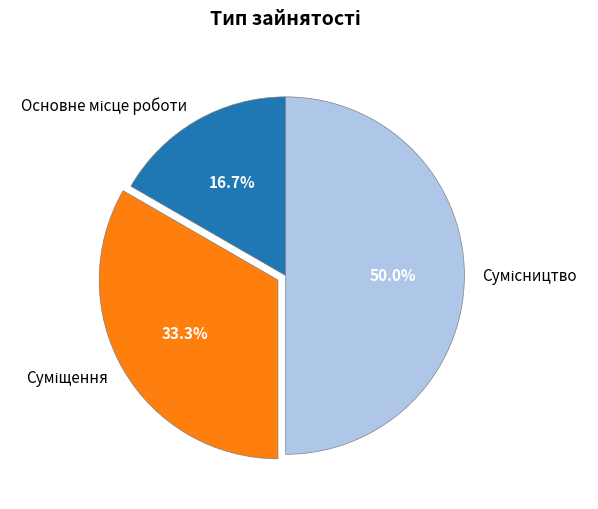

Do Сумісництво and Основне місце роботи together represent more than half of the pie?

Yes